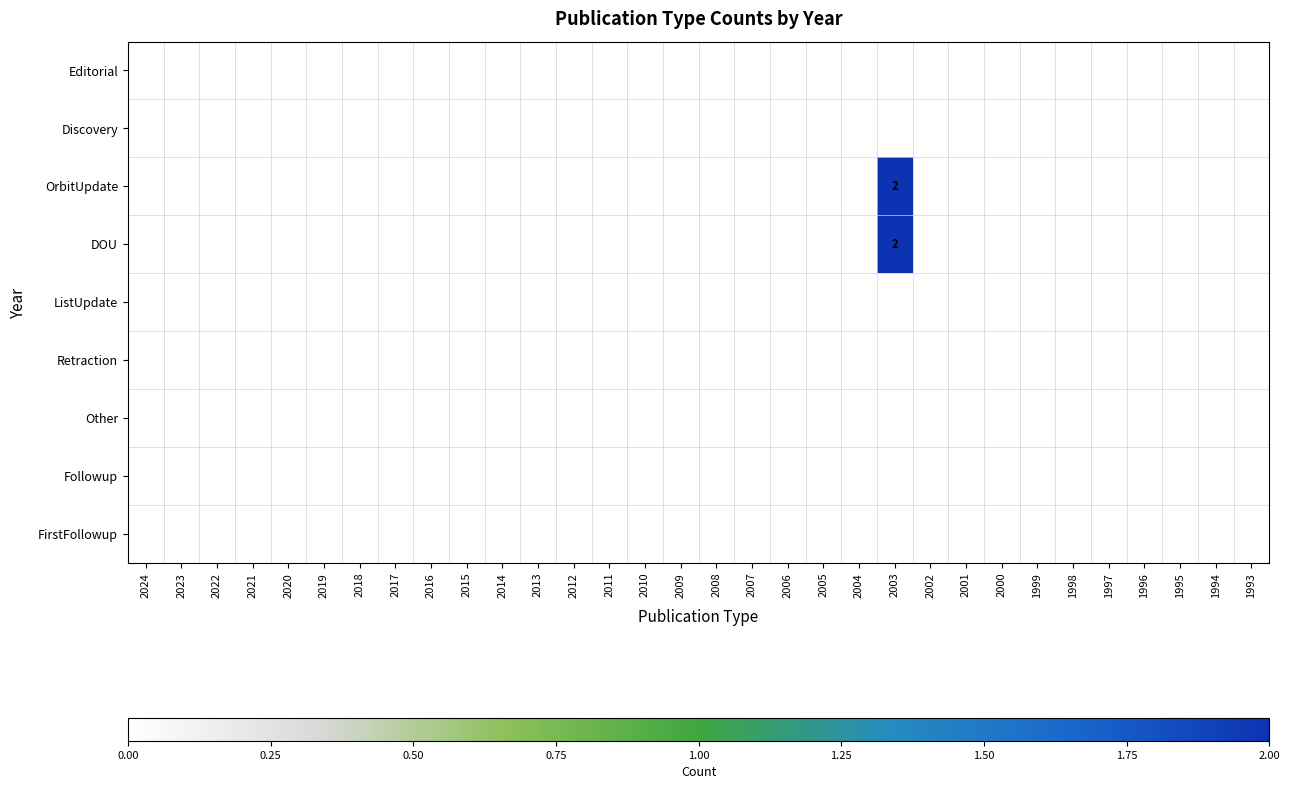

Count the number of data series in this chart.

9